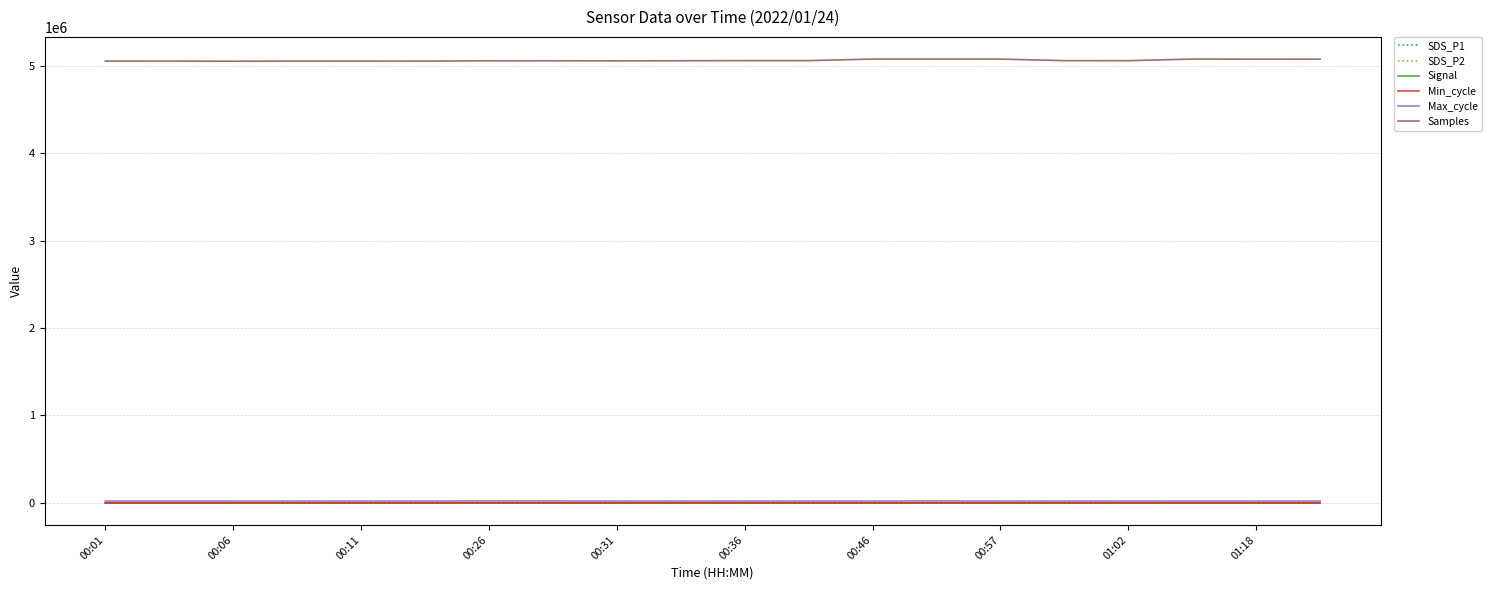

Which series has the largest range (max minus min)?

Samples